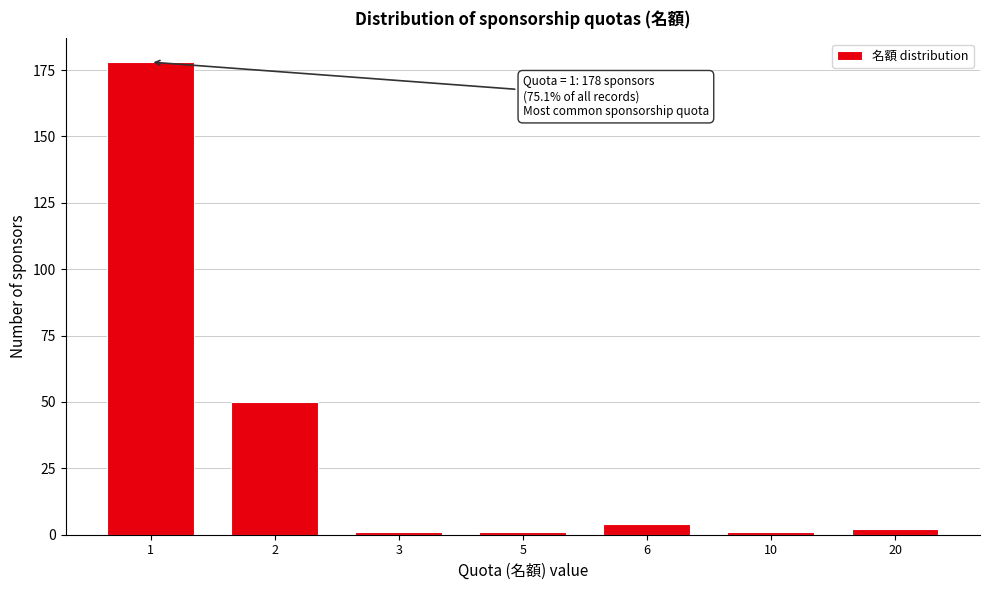

Reading left to right, extract all data points from this chart.

178	50	1	1	4	1	2